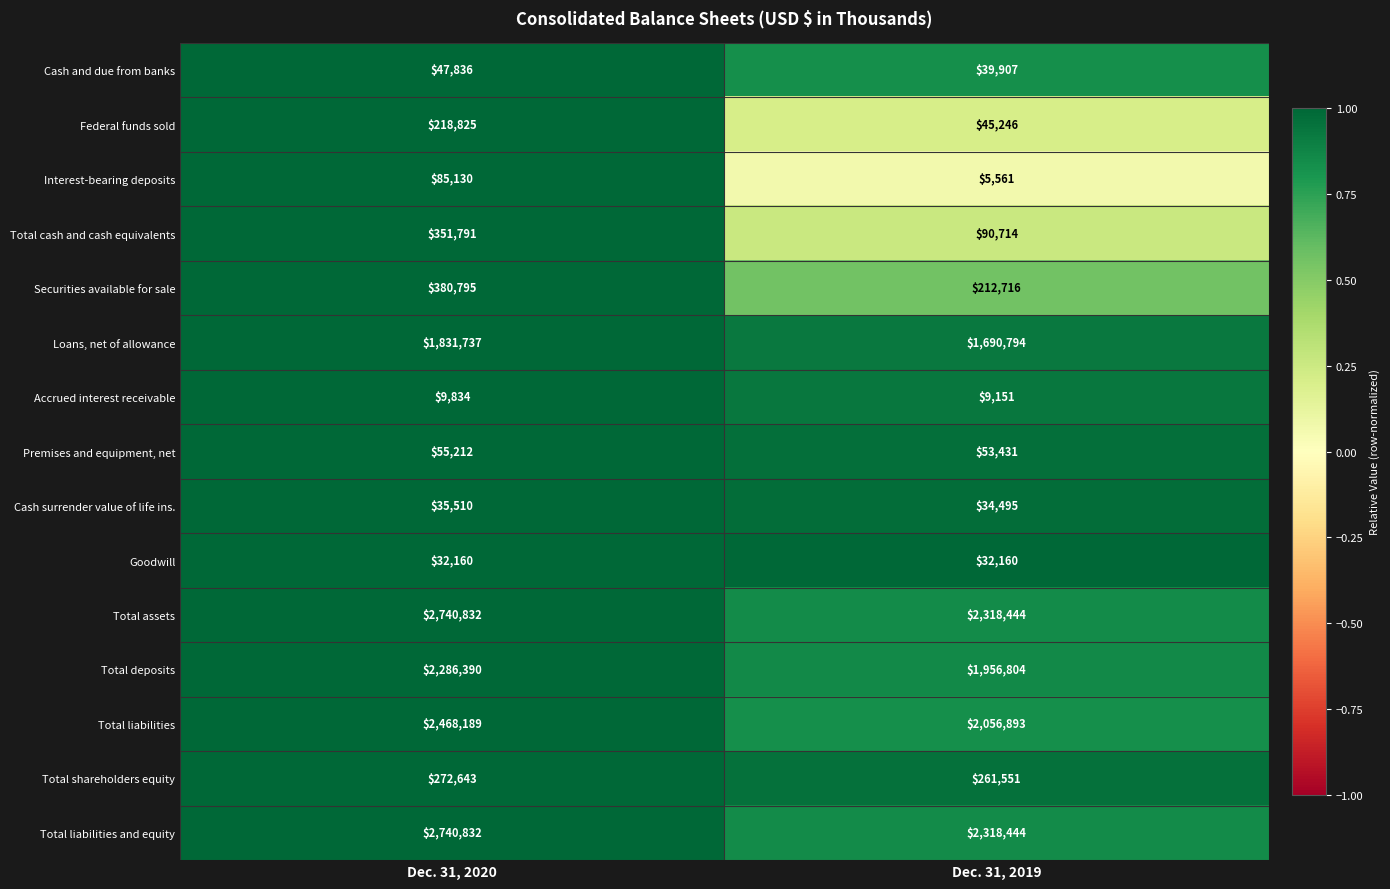

What is the greatest value displayed?

2740832